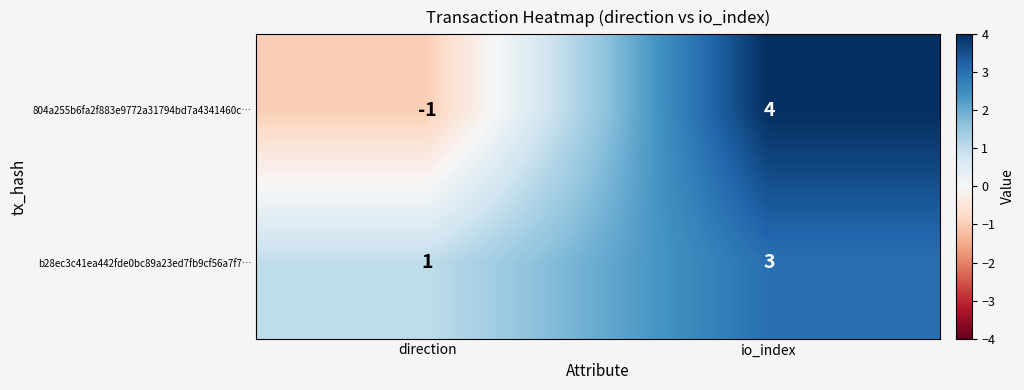

At which category does the chart reach its minimum across all series?

direction